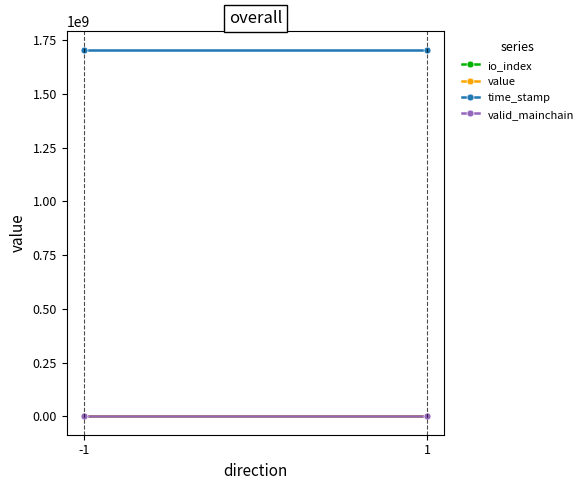

At 1, list the series in order from smallest to largest.

io_index, valid_mainchain, value, time_stamp